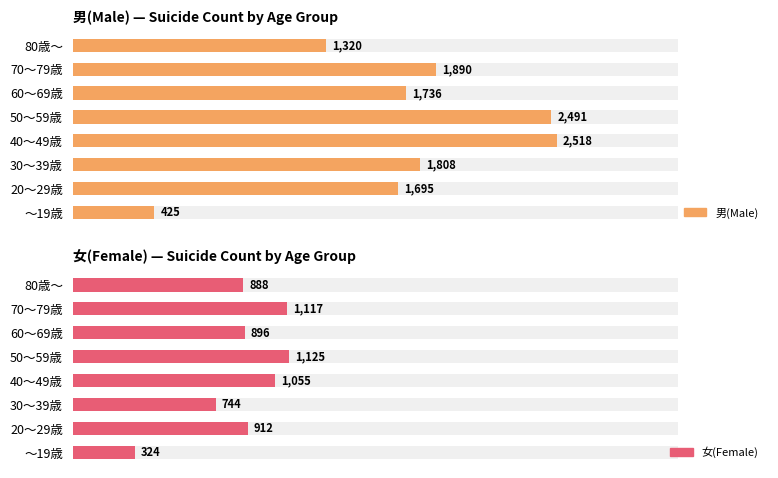

At ～19歳, list the series in order from smallest to largest.

女(Female), 男(Male)